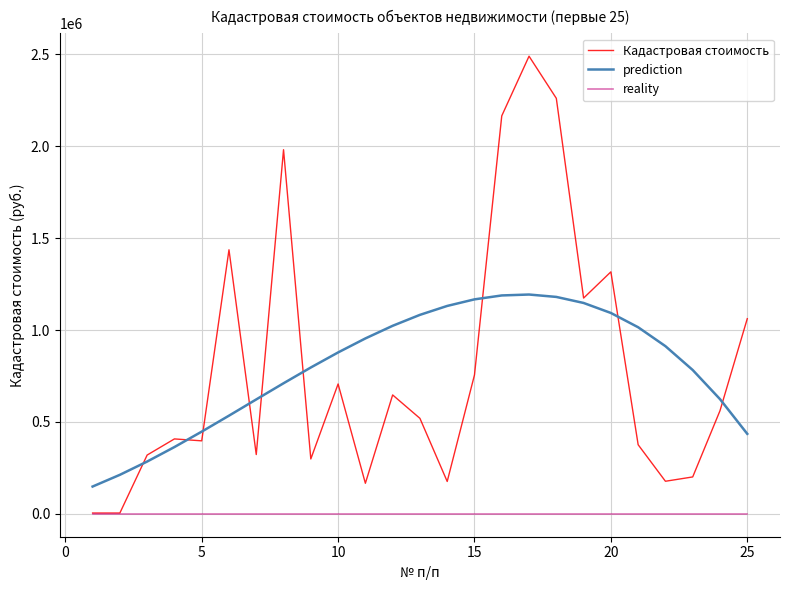

Which series has the largest range (max minus min)?

Кадастровая стоимость